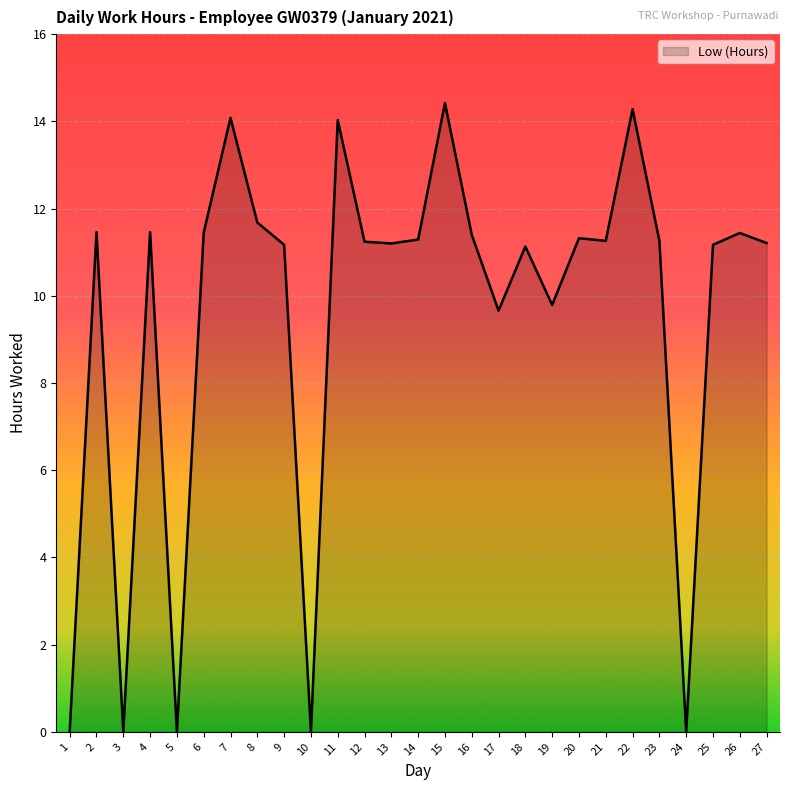

True or false: the data shows 0.0 at 10.

True